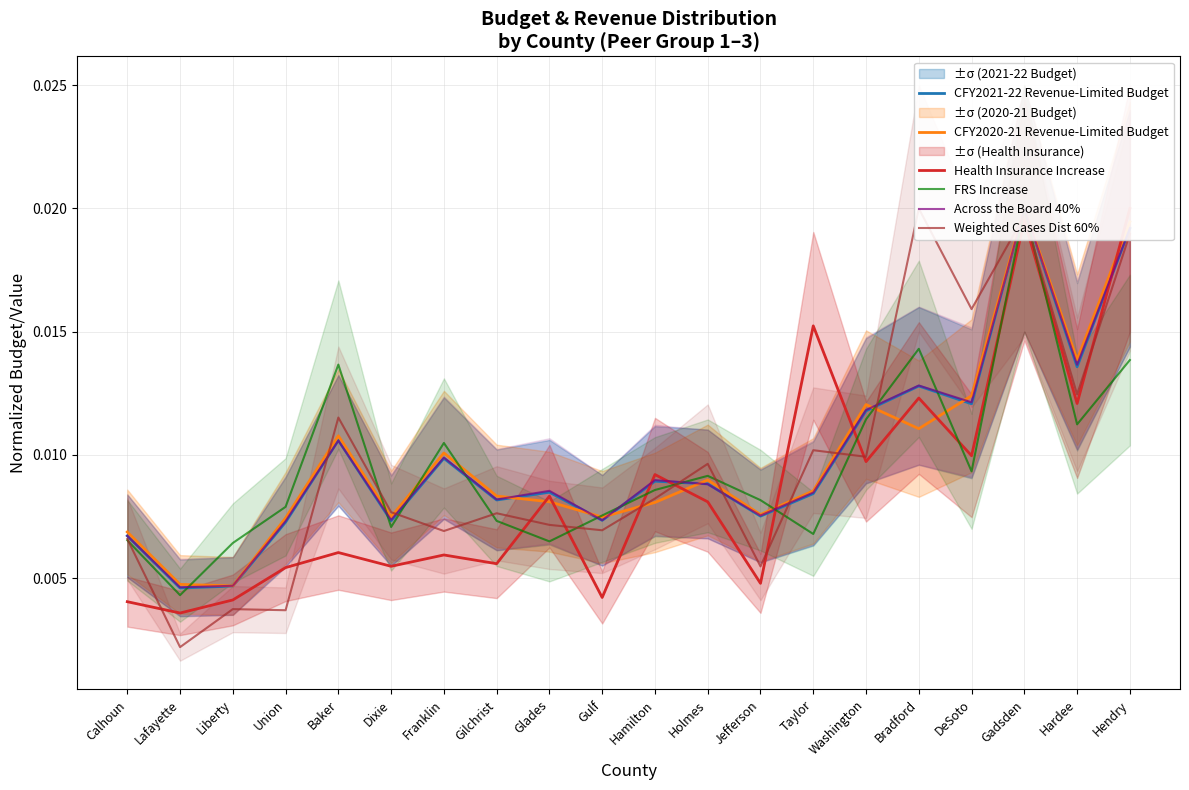

At which category does Weighted Cases Dist 60% reach its first local peak?

Liberty